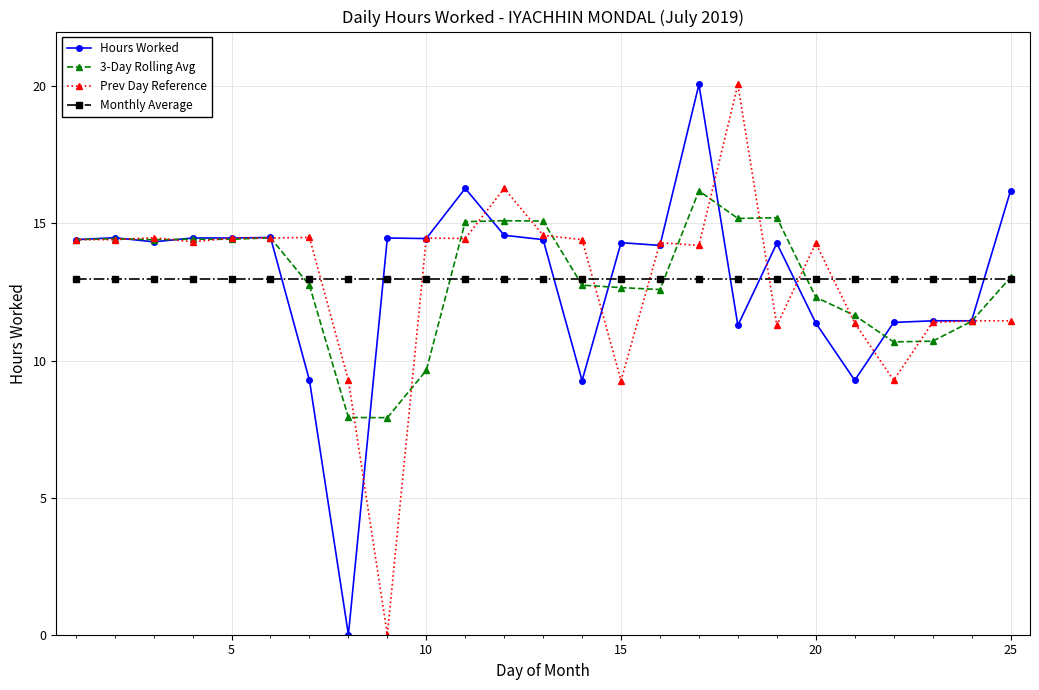

True or false: Hours Worked has more than 0 interior local peaks.

True